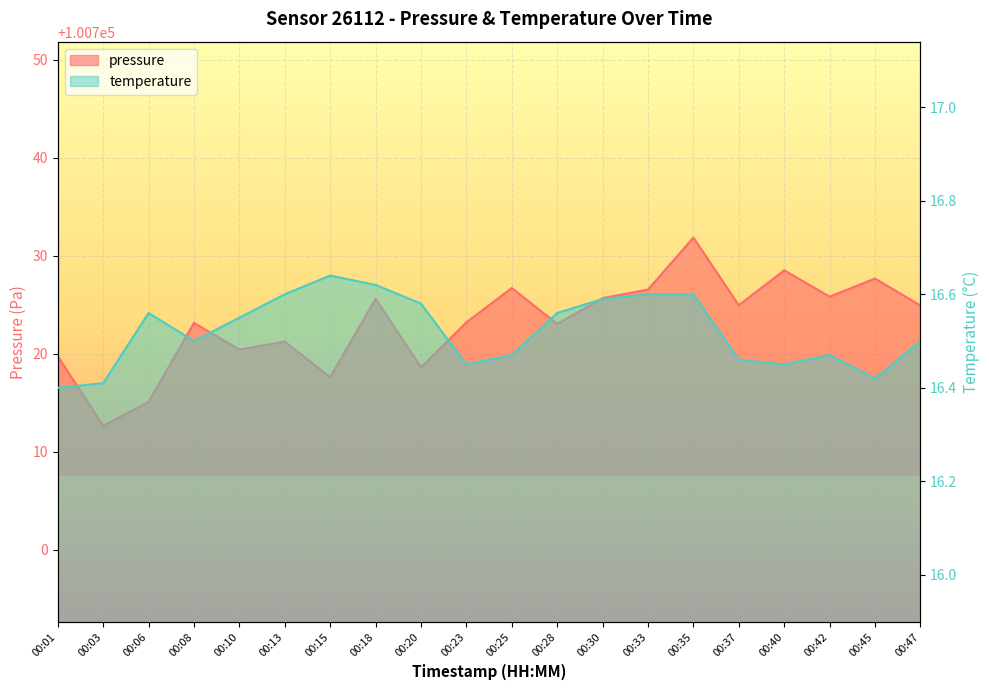

What is the average value of the temperature series?

16.5